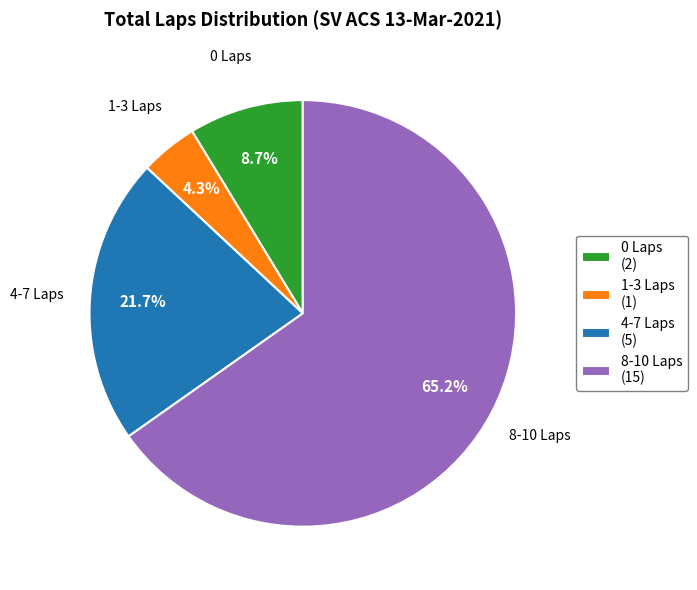

Which category has the smallest portion of the pie?

1-3 Laps (1)